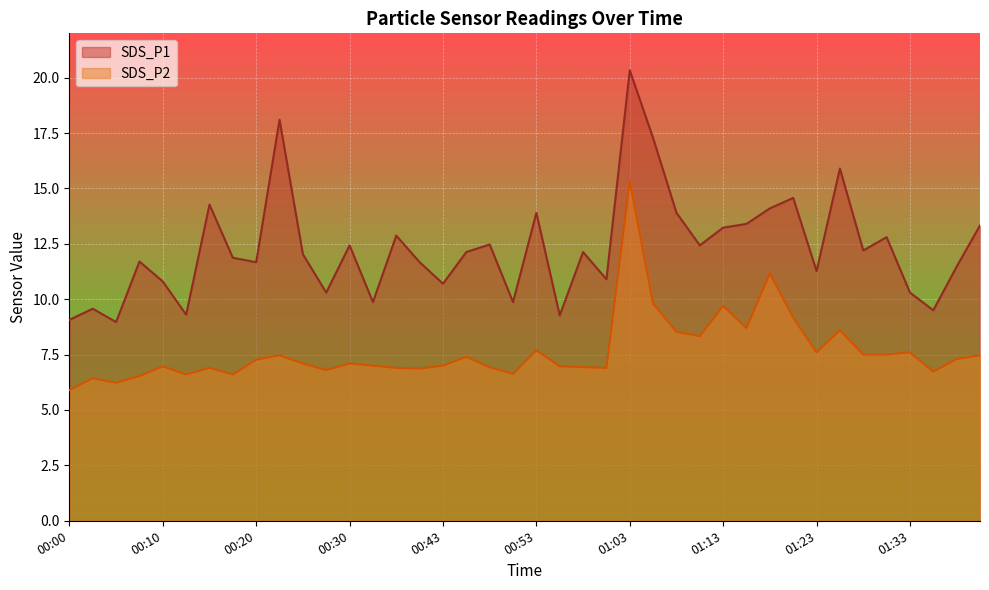

Rank the series at 01:10 from lowest to highest value.

SDS_P2, SDS_P1